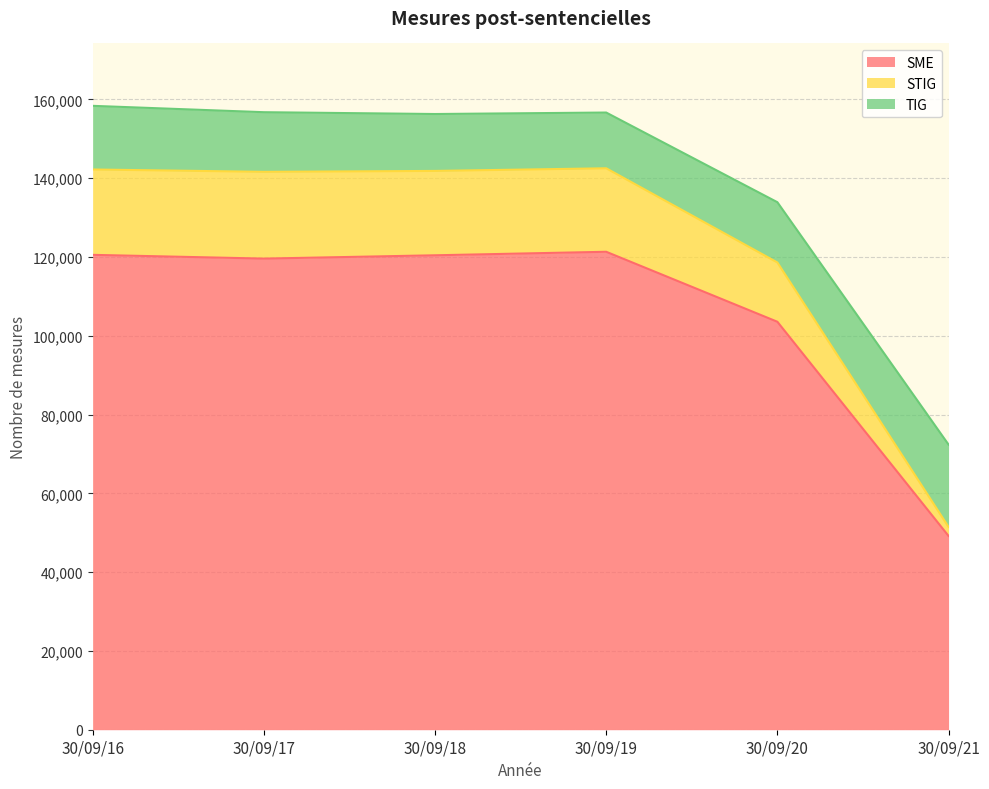

What is the total value across all series at 30/09/18?

156315